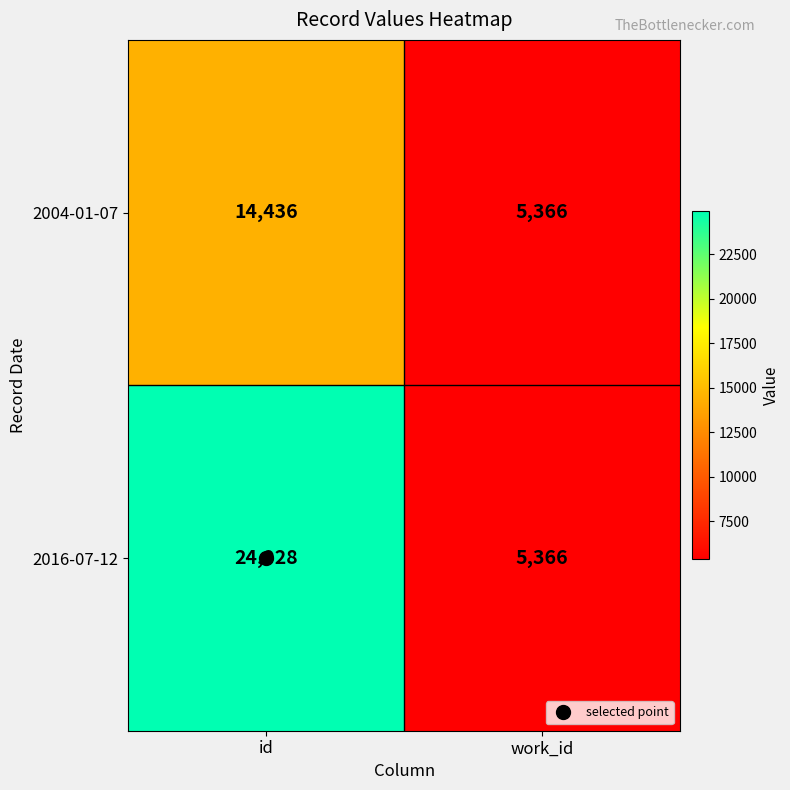

What is the total value across all series at id?

39364